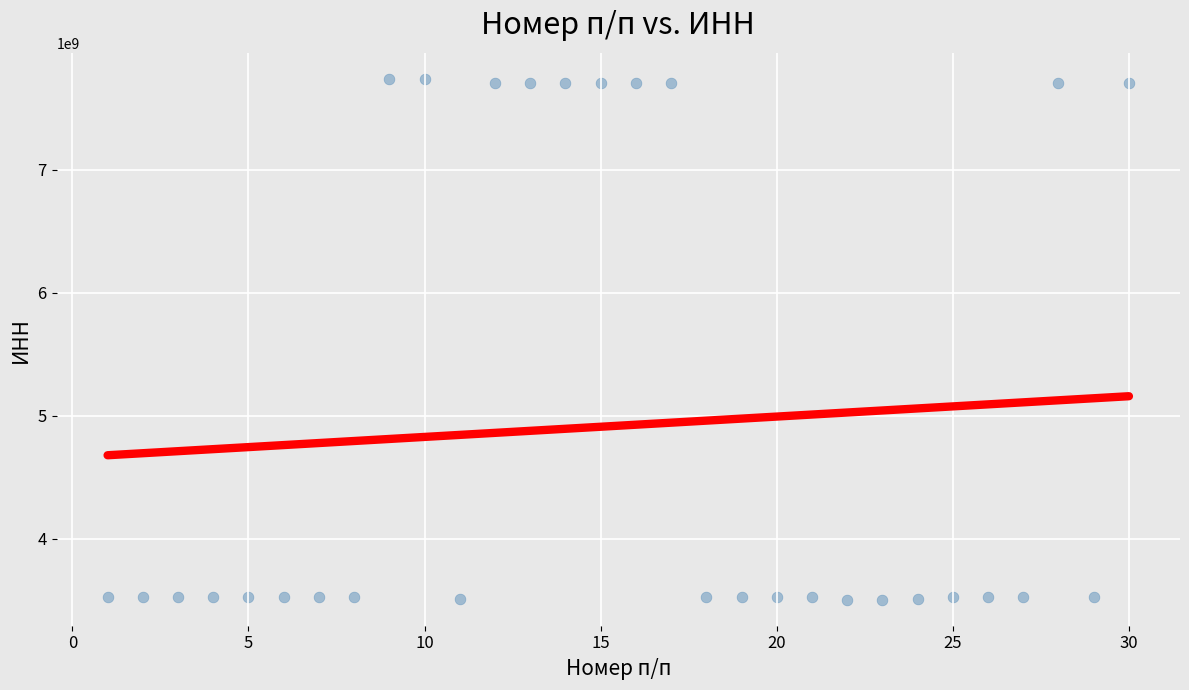

What is the range of Y values (max minus min)?

4231122612